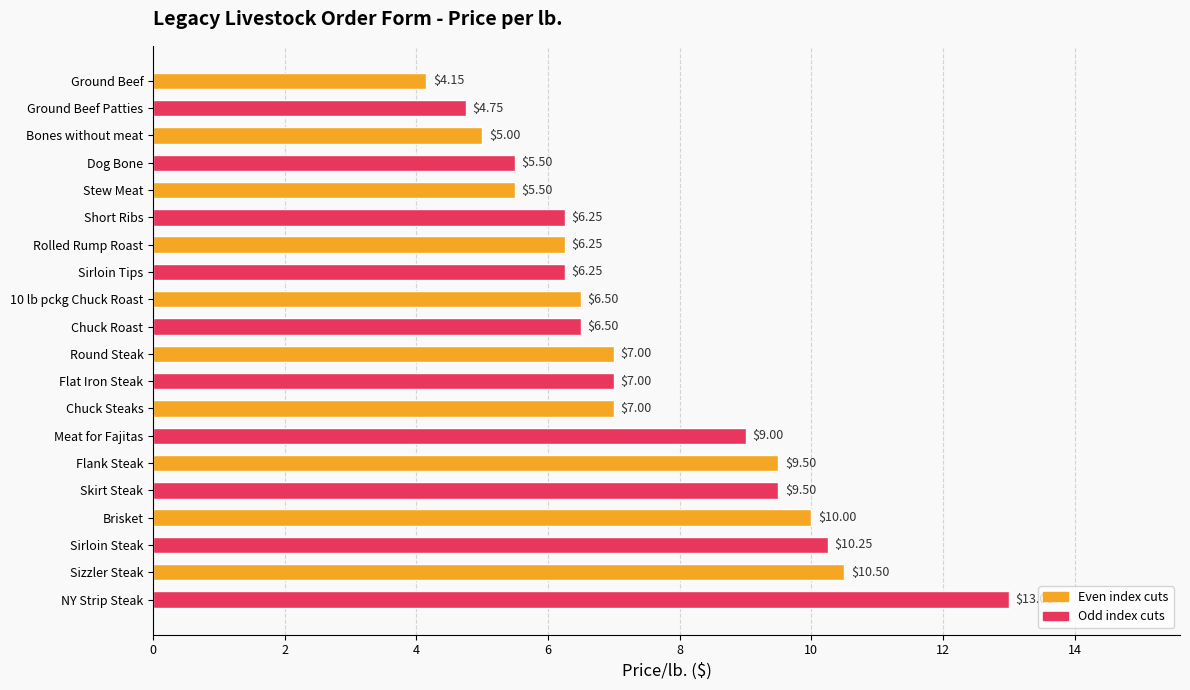

Which has a higher value, Stew Meat or Round Steak?

Round Steak